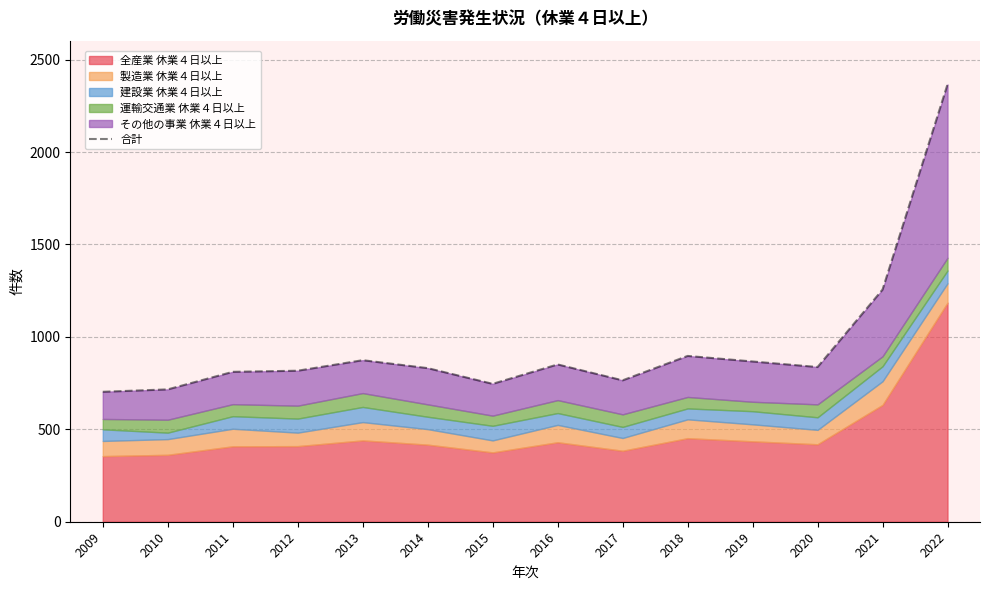

Rank the categories by value from highest to lowest.

2022, 2021, 2018, 2013, 2019, 2016, 2020, 2014, 2012, 2011, 2017, 2015, 2010, 2009